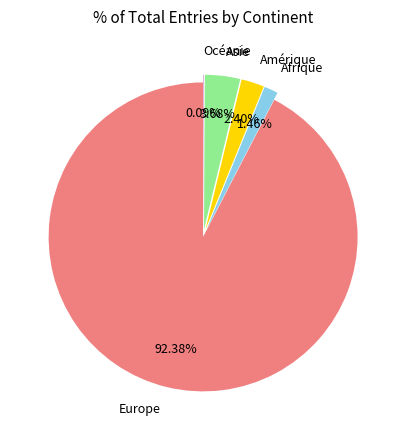

Which slice is the largest?

Europe